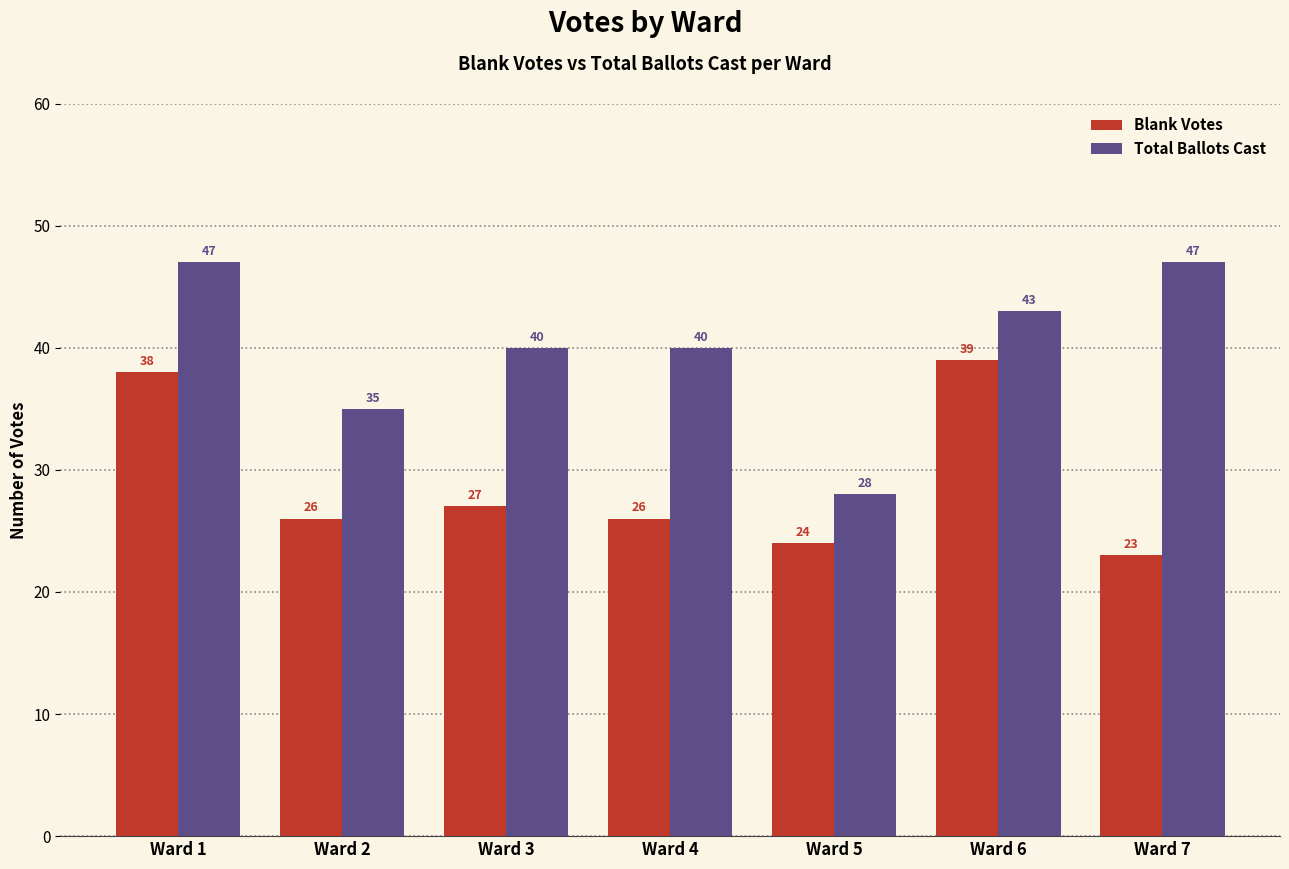

At which category is the sum across all series the highest?

Ward 1